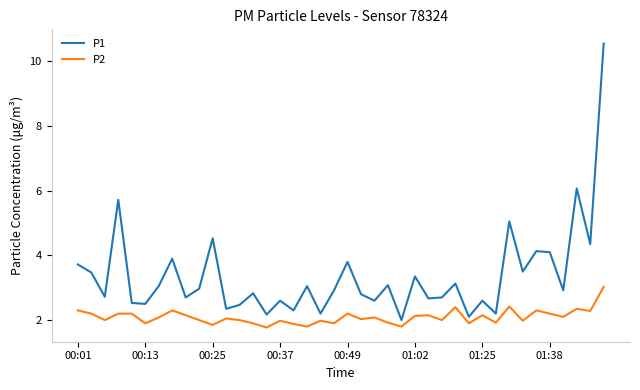

What is the difference between the maximum and minimum values in the P2 series?

1.3